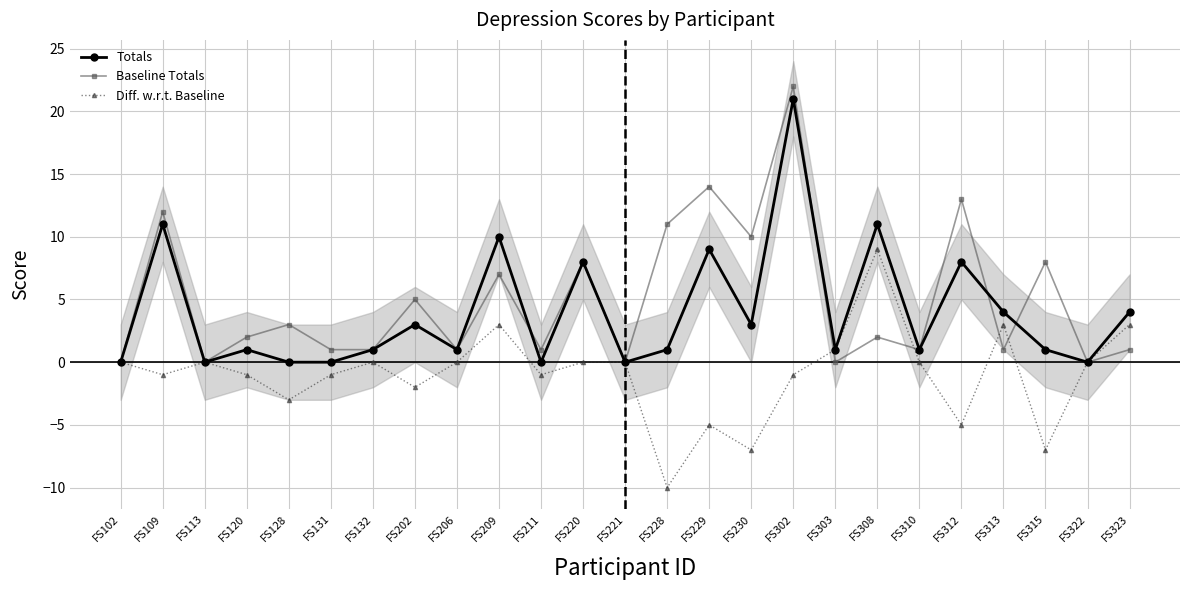

Where does the Diff. w.r.t. Baseline series first go above 0?

FS209